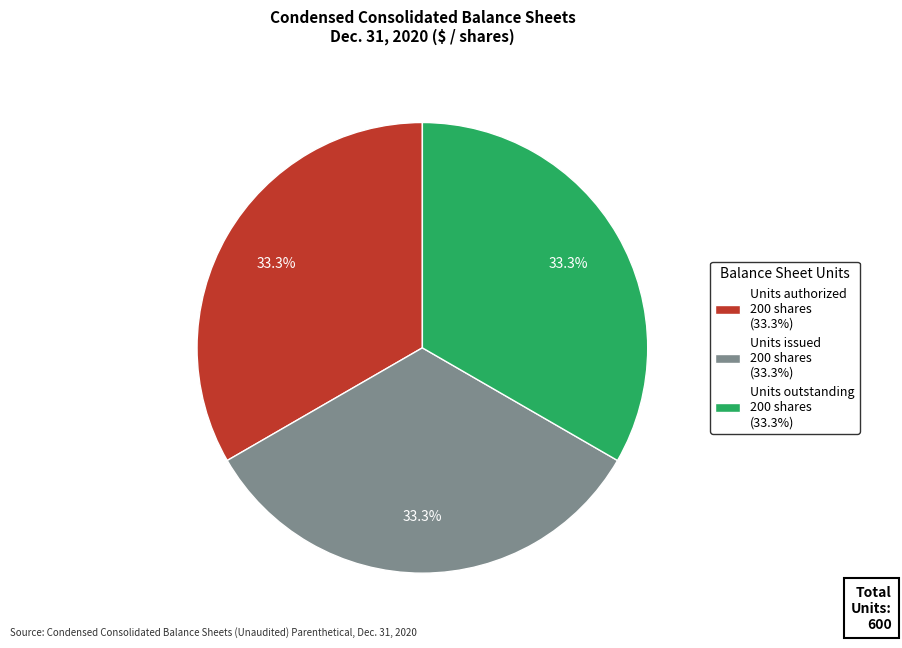

What is the ratio of the value at Units outstanding 200 shares (33.3%) to the value at Units issued 200 shares (33.3%)?

1.0